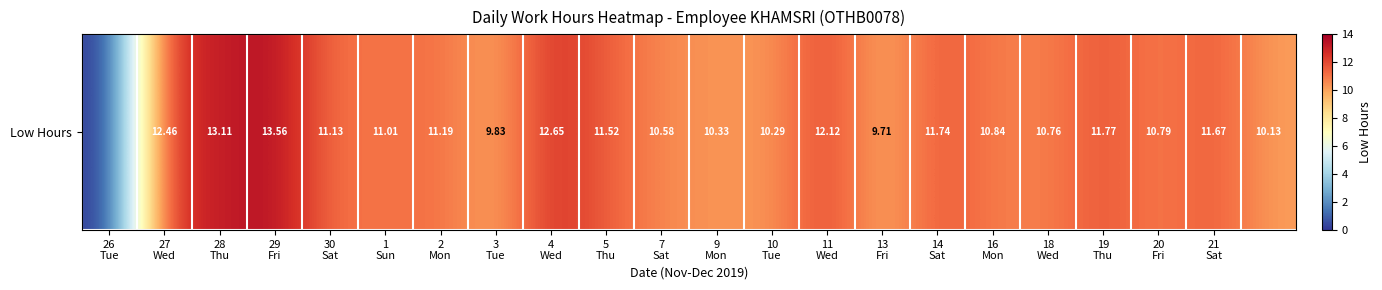

Read the value at 1
Sun.

11.0